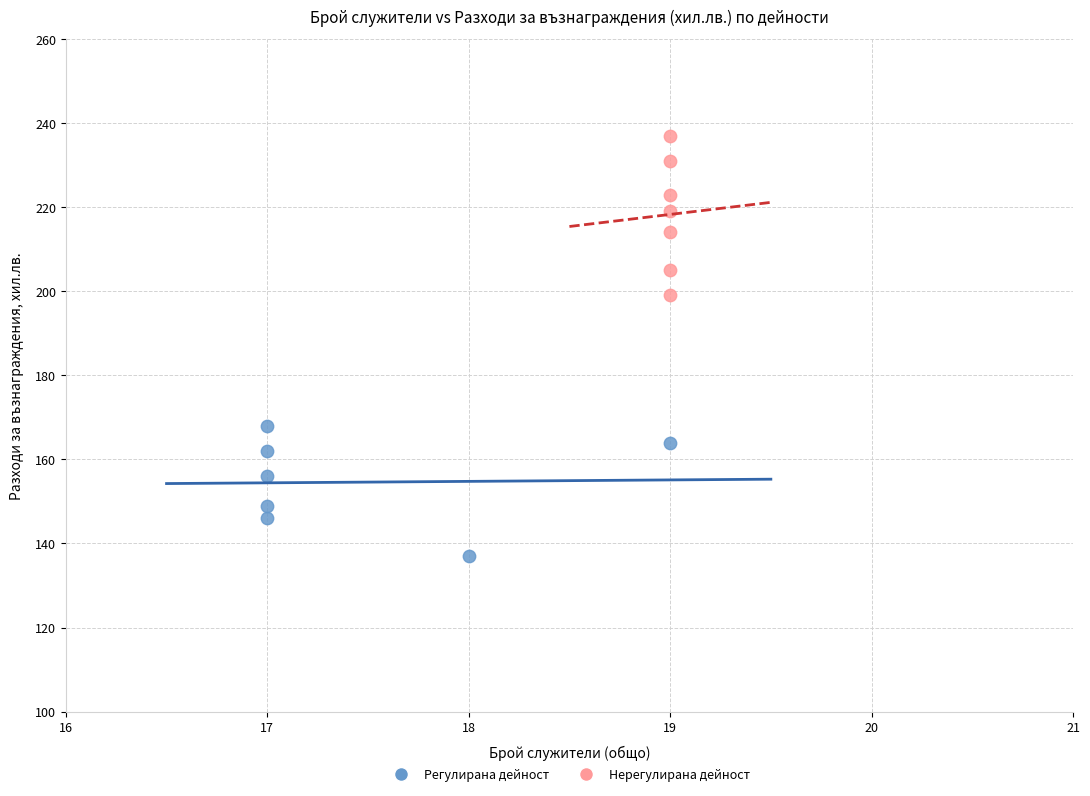

Which series reaches the minimum Y coordinate?

Регулирана дейност